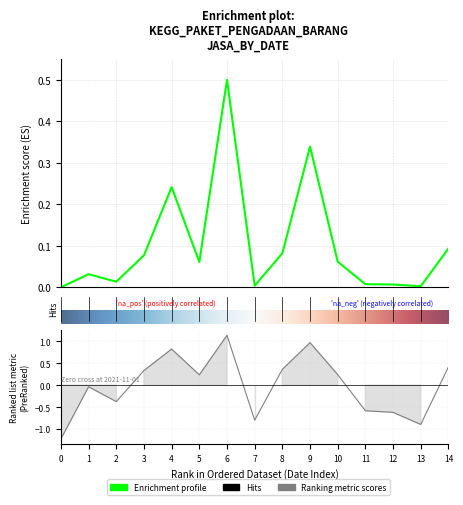

How many positive values are there?

14